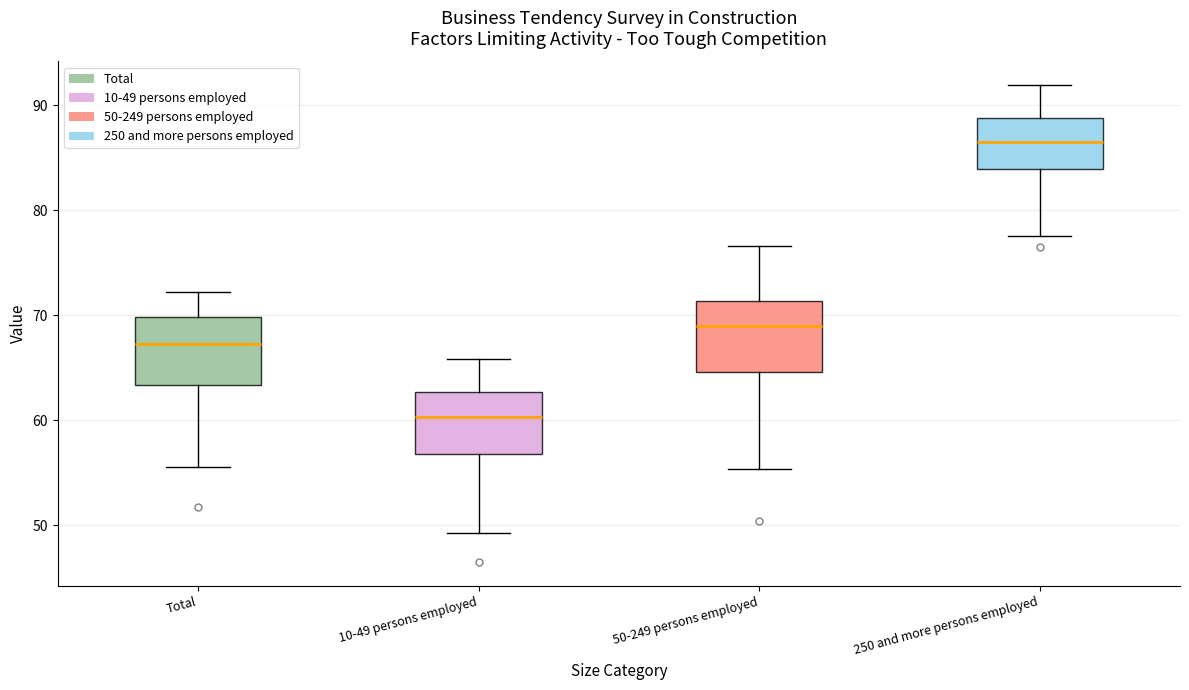

Which box has the highest median line?

250 and more persons employed